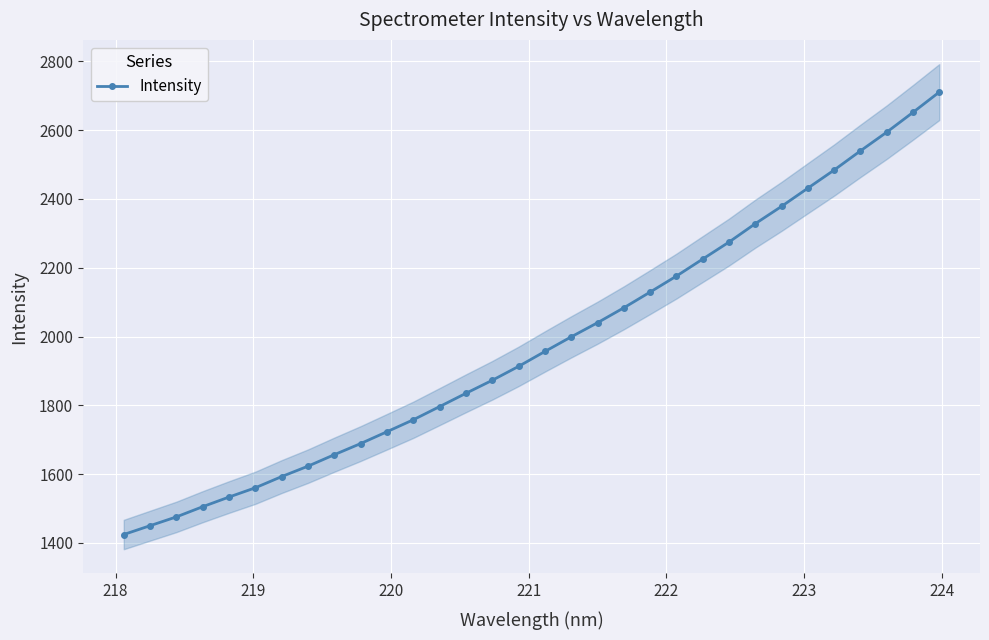

What is the value of the Intensity point at the 15th from the left?

1872.8